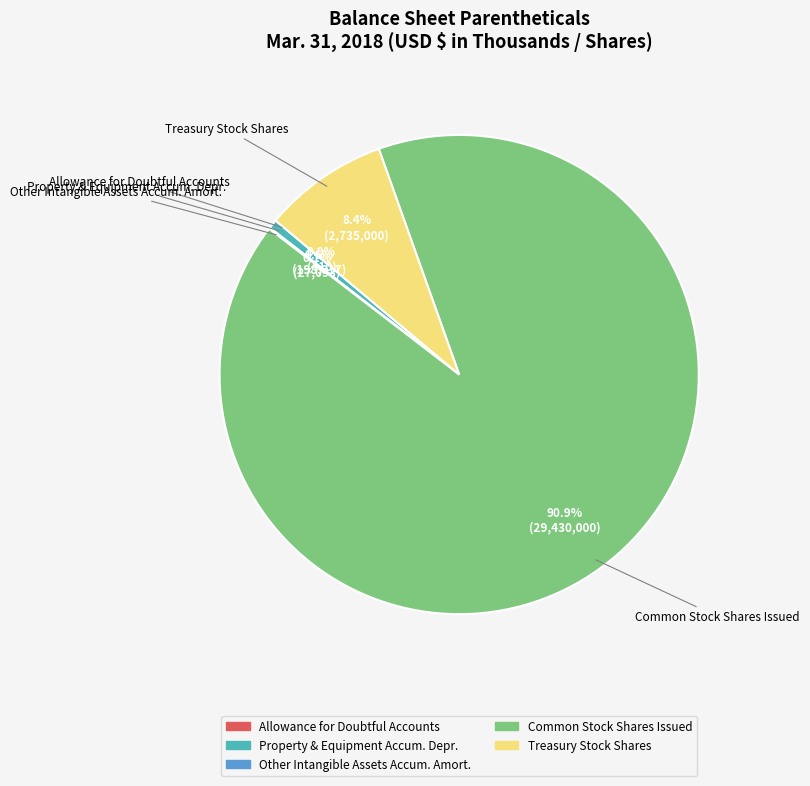

Does any single category account for the majority?

Yes